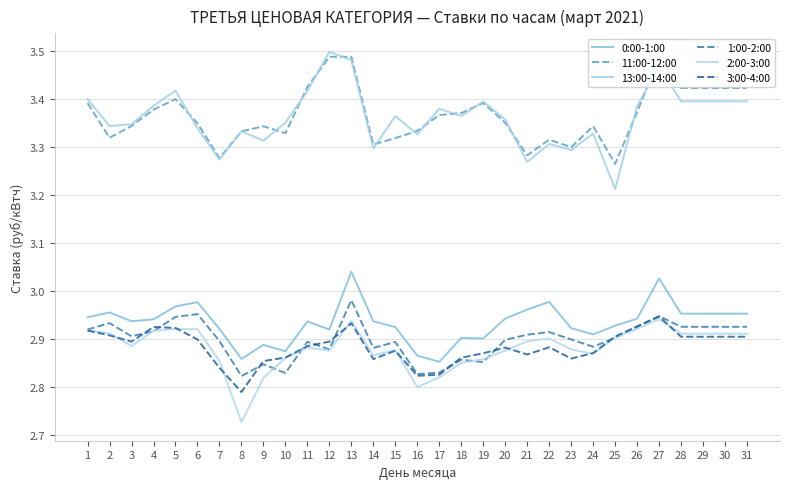

Does the chart display data point markers on the line(s)?

No